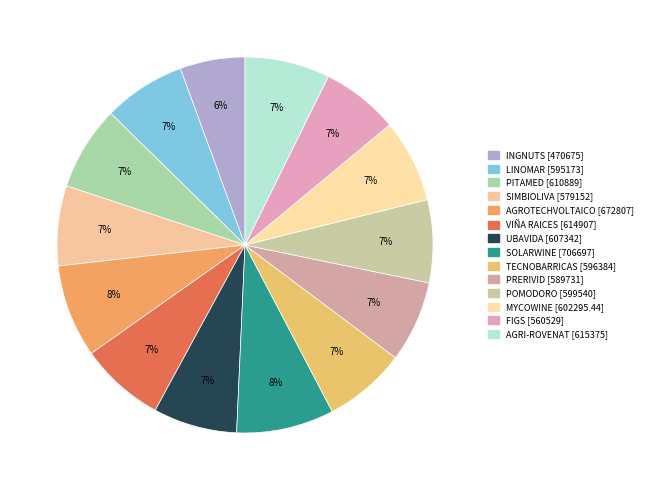

Is there any slice that represents more than half of the pie?

No